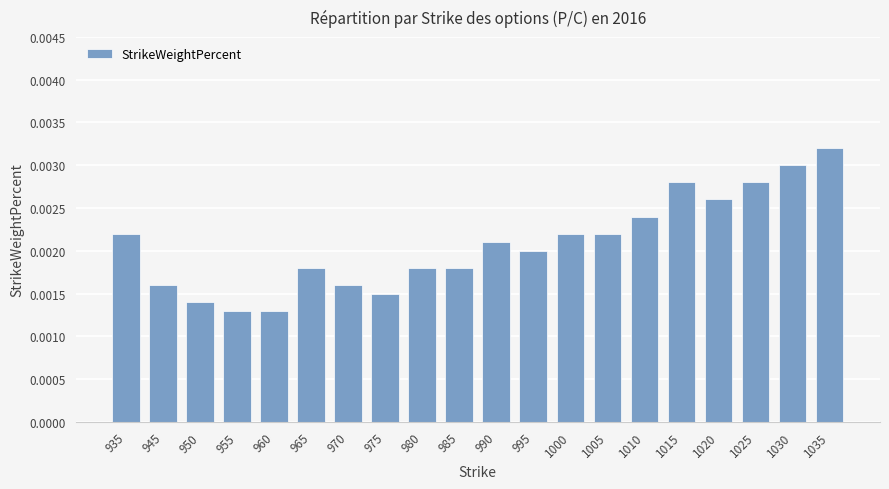

Count the values in the range 0 to 1.

20